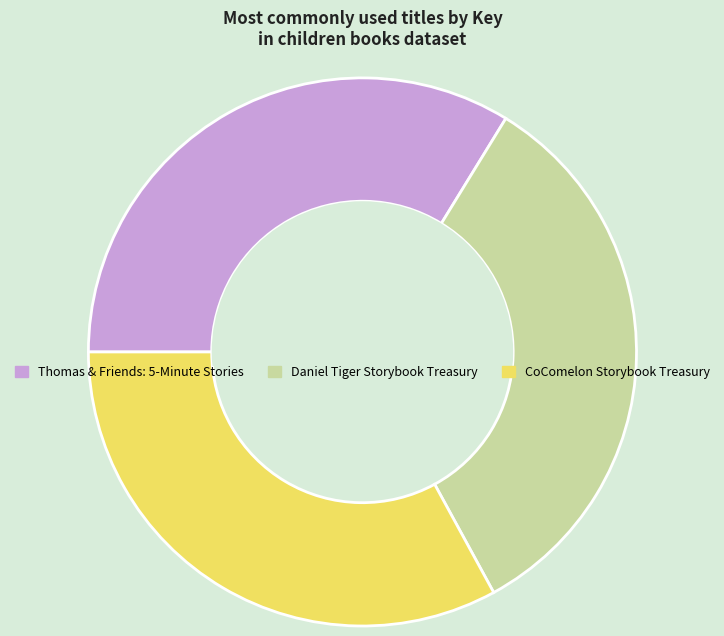

Count the number of slices in the pie.

3